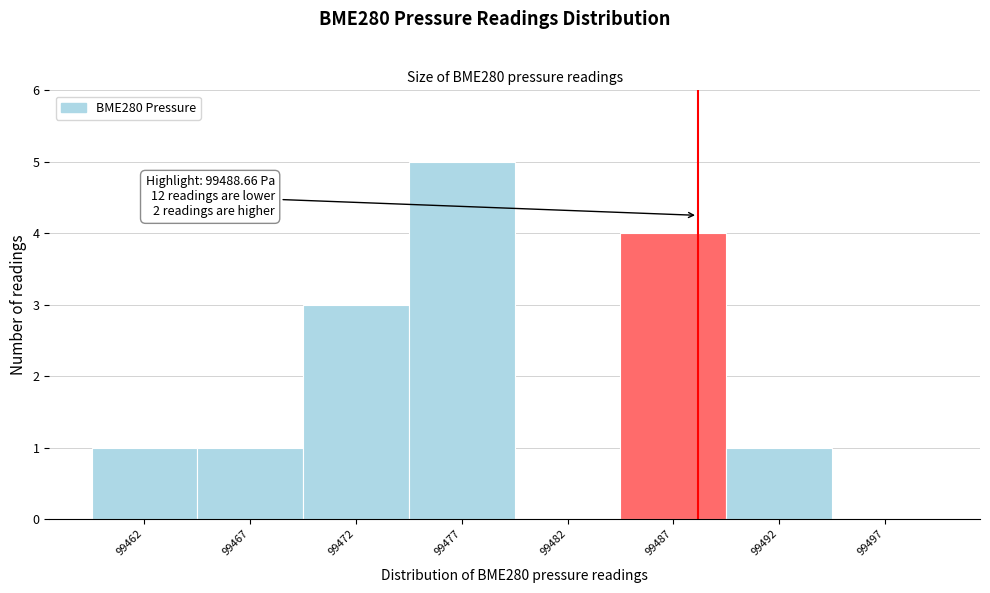

Reading left to right, list all the values displayed in this chart.

99462=1	99467=1	99472=3	99477=5	99482=0	99487=4	99492=1	99497=0